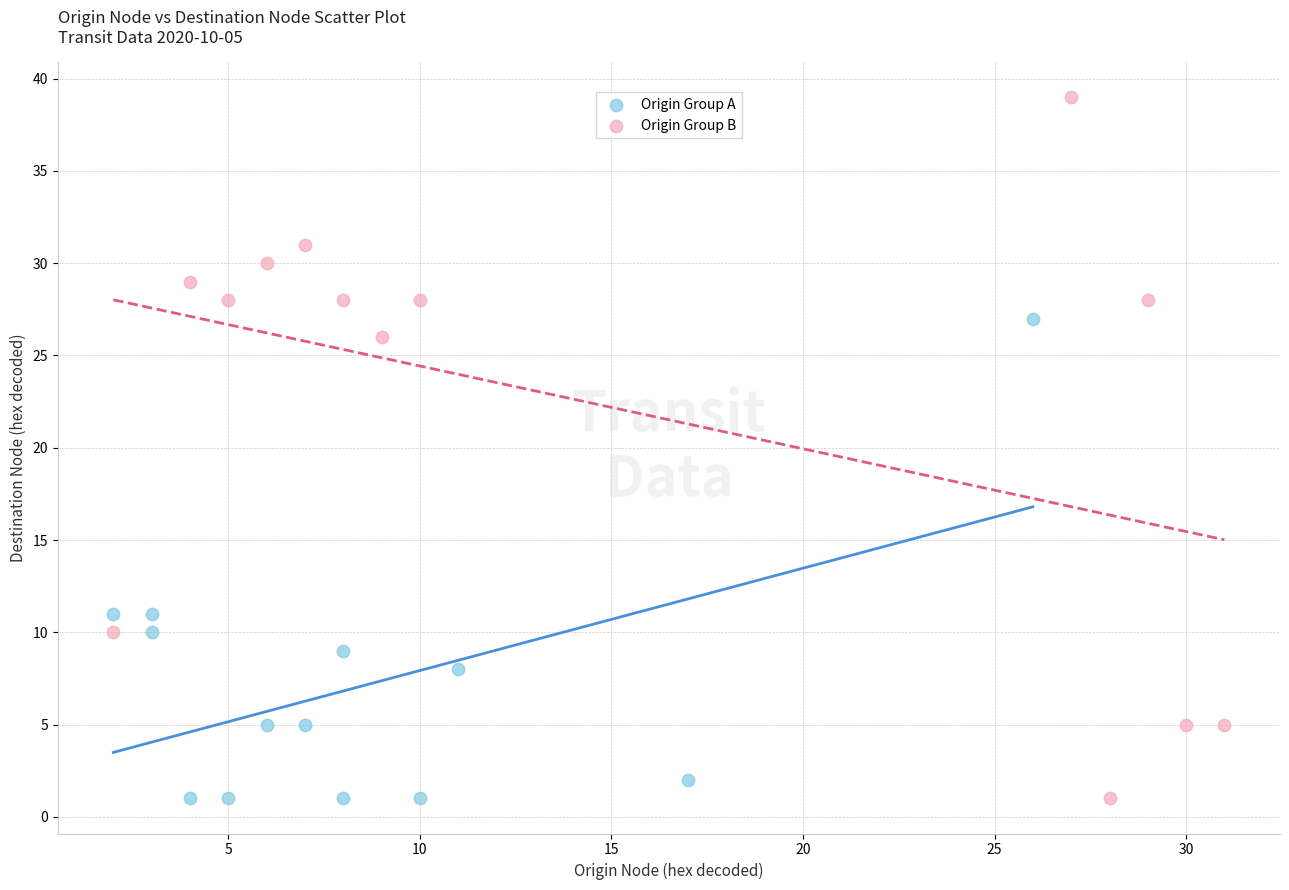

Which series reaches the maximum Y coordinate?

Origin Group B